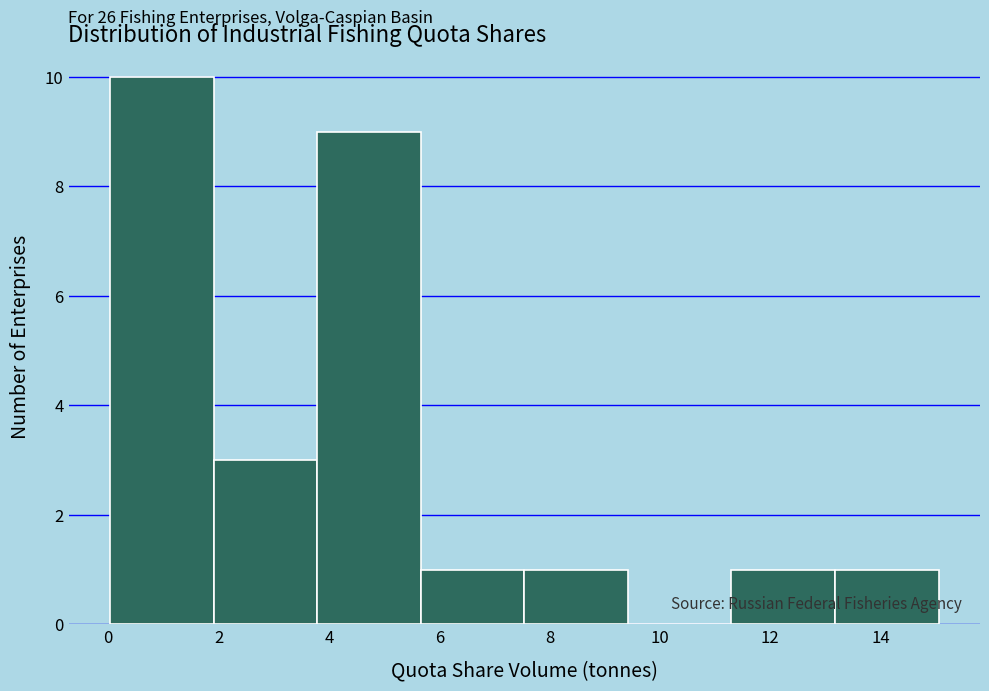

Over which range of the x-axis is the bar tallest?

0.0 to 2.0